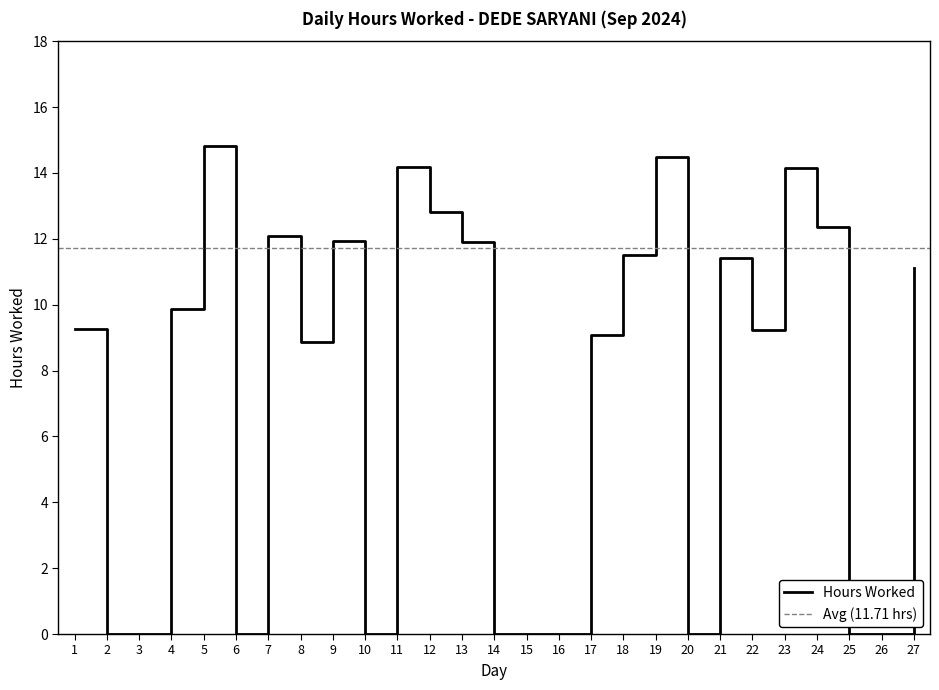

At which category does the data reach its first local peak?

5